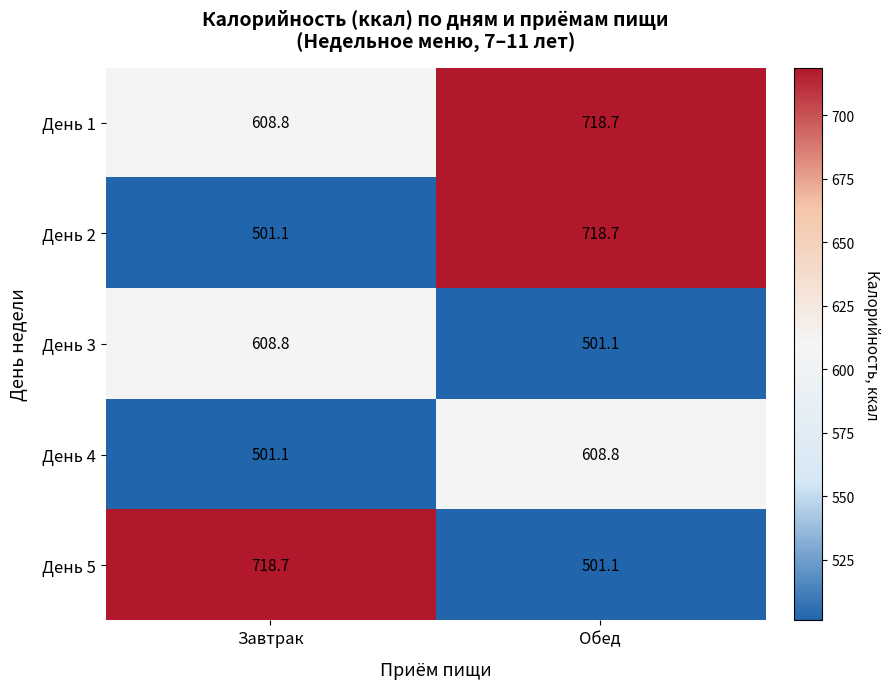

List the labels in order of День 3 value, largest first.

Завтрак, Обед